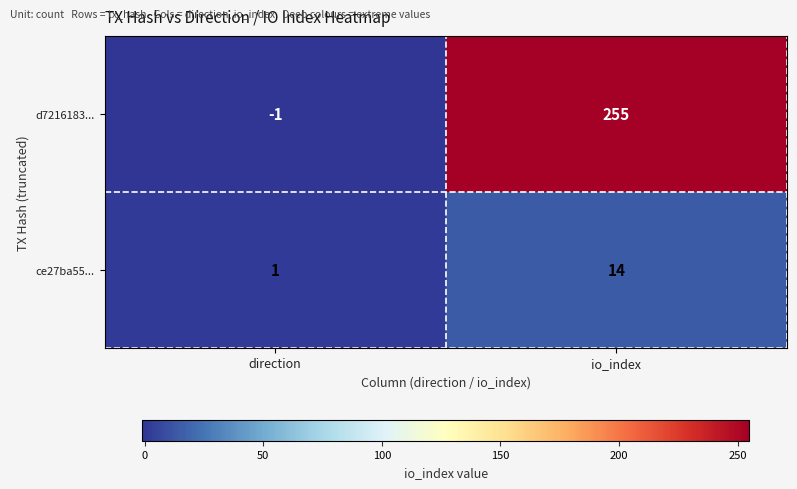

Reading right to left, transcribe all the data shown in this chart.

d7216183...: io_index=255	direction=-1
ce27ba55...: io_index=14	direction=1